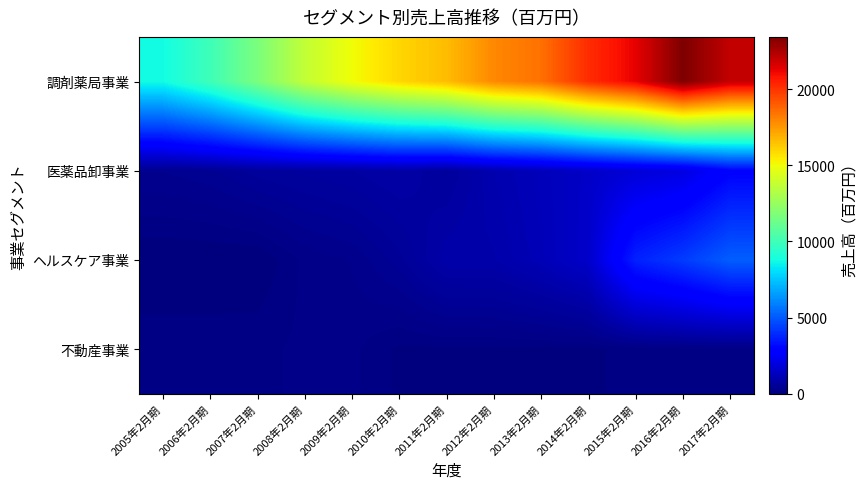

Reading left to right, list all the values displayed in this chart.

調剤薬局事業: 2005年2月期=8747	2006年2月期=9967	2007年2月期=11678	2008年2月期=13688	2009年2月期=15012	2010年2月期=15969	2011年2月期=16622	2012年2月期=17906	2013年2月期=18503	2014年2月期=20194	2015年2月期=21287	2016年2月期=23430	2017年2月期=22027
医薬品卸事業: 2005年2月期=371	2006年2月期=438	2007年2月期=597	2008年2月期=666	2009年2月期=733	2010年2月期=837	2011年2月期=622	2012年2月期=1003	2013年2月期=1228	2014年2月期=1507	2015年2月期=1817	2016年2月期=2023	2017年2月期=2908
ヘルスケア事業: 2005年2月期=0	2006年2月期=0	2007年2月期=0	2008年2月期=205	2009年2月期=282	2010年2月期=511	2011年2月期=895	2012年2月期=900	2013年2月期=1154	2014年2月期=1549	2015年2月期=3700	2016年2月期=4307	2017年2月期=5106
不動産事業: 2005年2月期=151	2006年2月期=151	2007年2月期=156	2008年2月期=205	2009年2月期=207	2010年2月期=73	2011年2月期=75	2012年2月期=75	2013年2月期=74	2014年2月期=70	2015年2月期=128	2016年2月期=153	2017年2月期=159